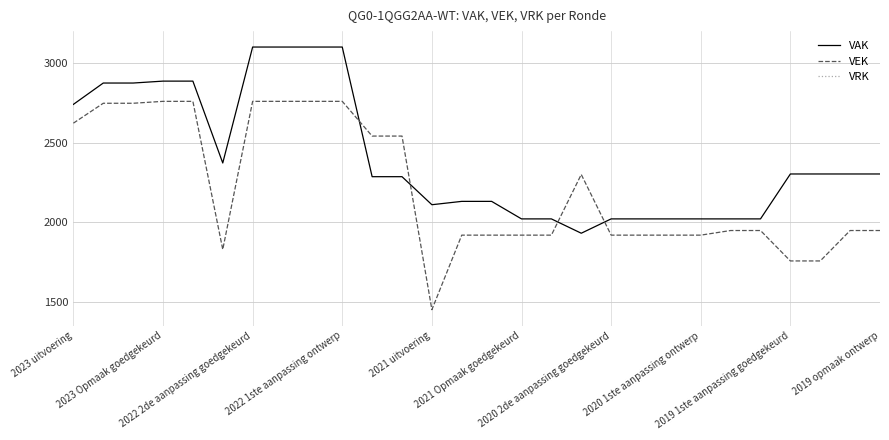

After their last crossing, which series has the higher values: VAK or VEK?

VAK